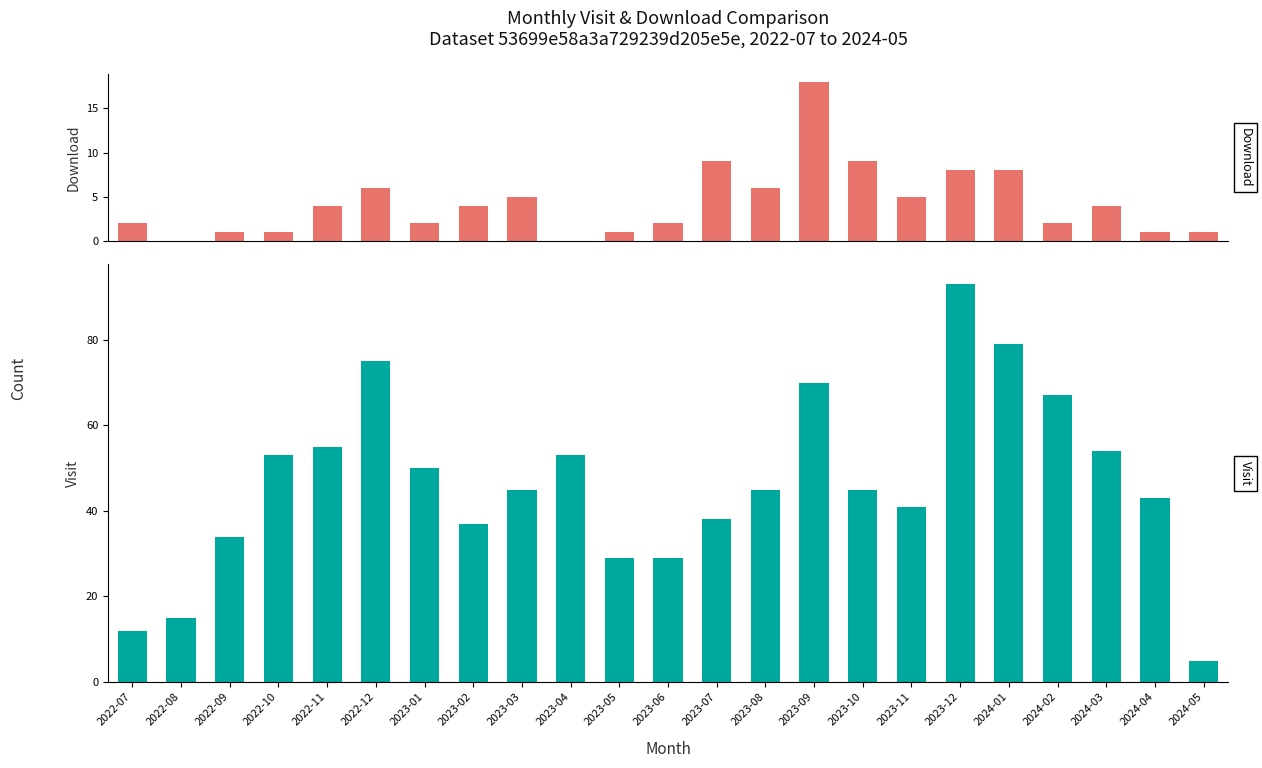

What is the sum of the monthly_visit values at 2023-04 and 2024-05?

58